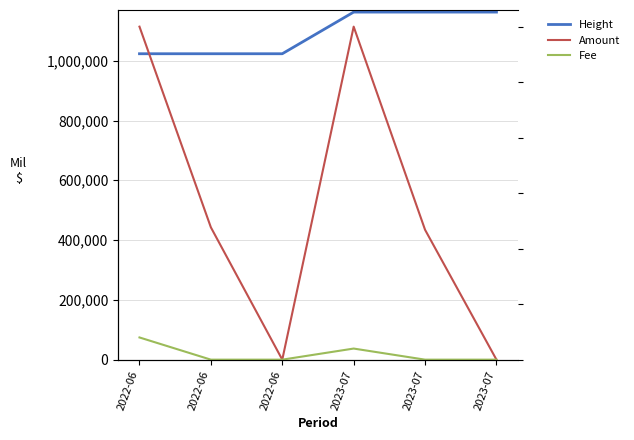

True or false: Amount and Height intersect in this chart.

False